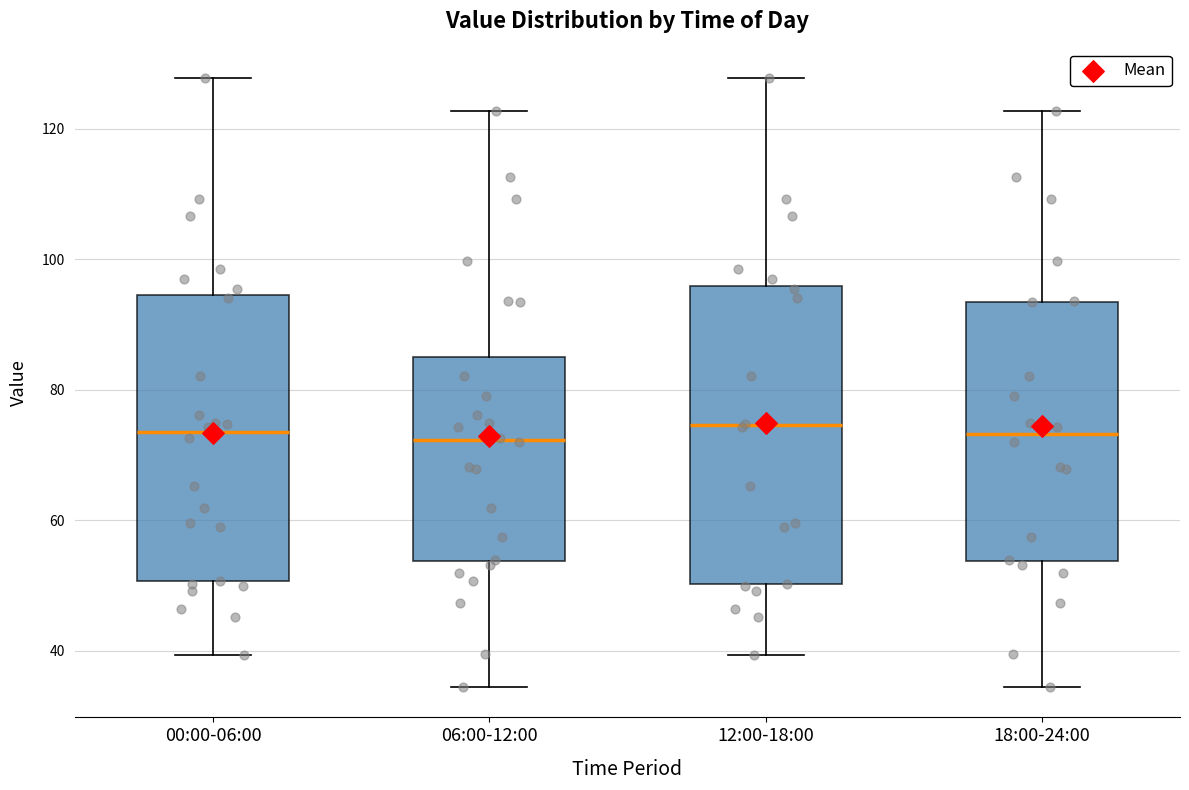

Reading left to right, transcribe this box plot: for each box, give where its median line is, the range the box spans, and where its two whiskers end, as read against the y-axis. The values are not printed on the chart, so give them approximately, as read against the axis.

00:00-06:00: median 74, box 50 to 94, whiskers 40 to 128
06:00-12:00: median 72, box 54 to 84, whiskers 34 to 122
12:00-18:00: median 74, box 50 to 96, whiskers 40 to 128
18:00-24:00: median 74, box 54 to 94, whiskers 34 to 122